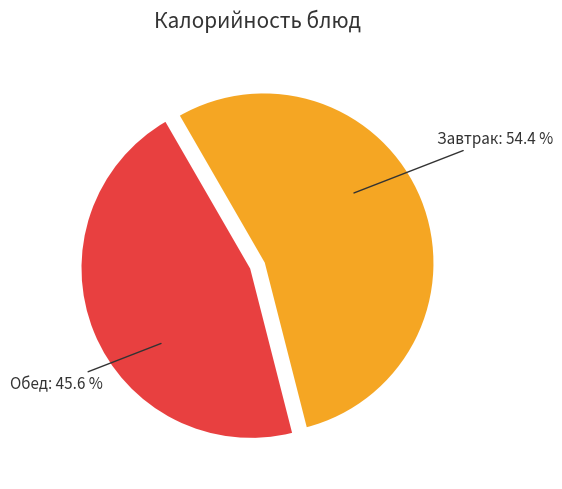

Count the number of slices in the pie.

2